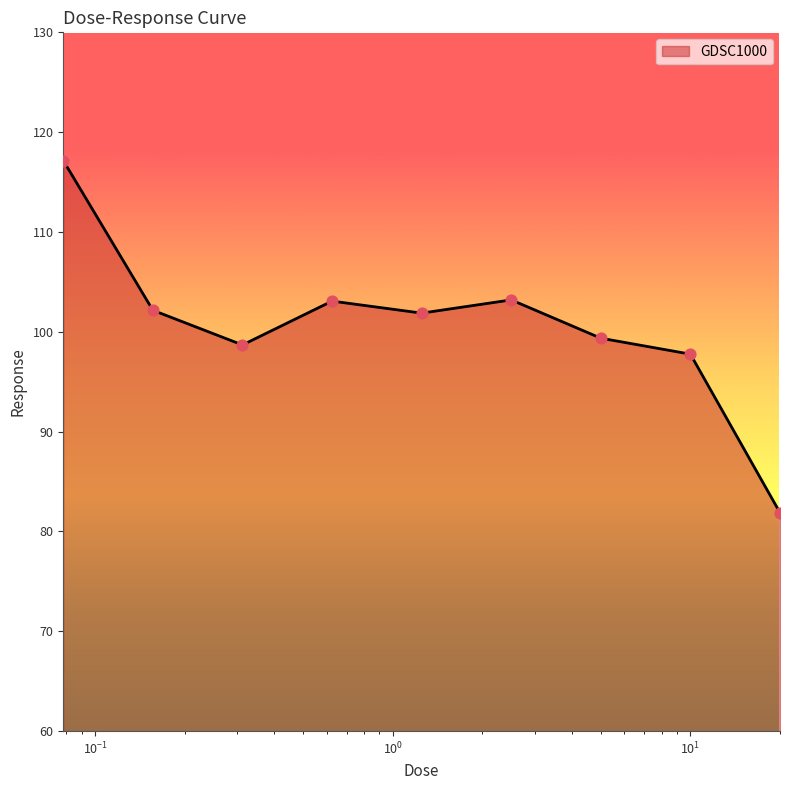

What is the minimum value shown in the chart?

81.9